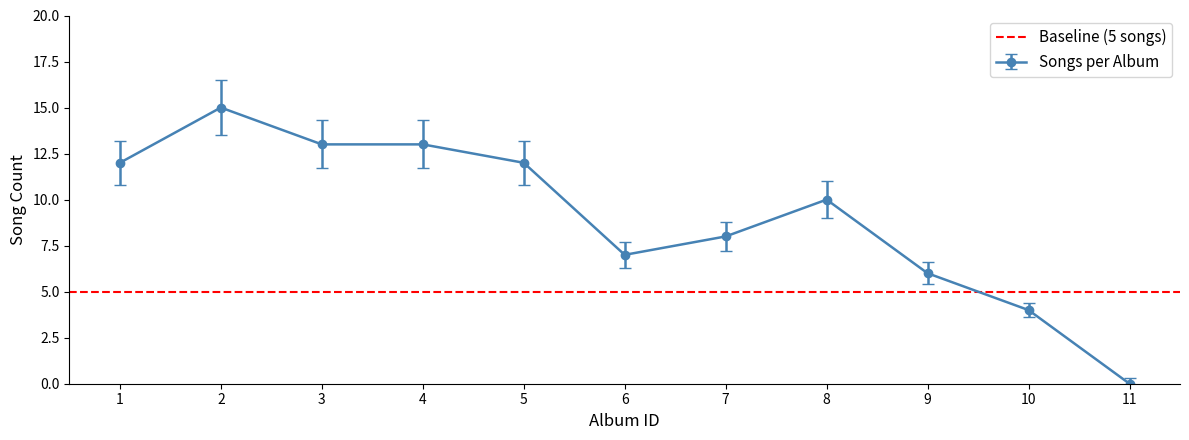

What is the change in value from 9 to 11?

-6